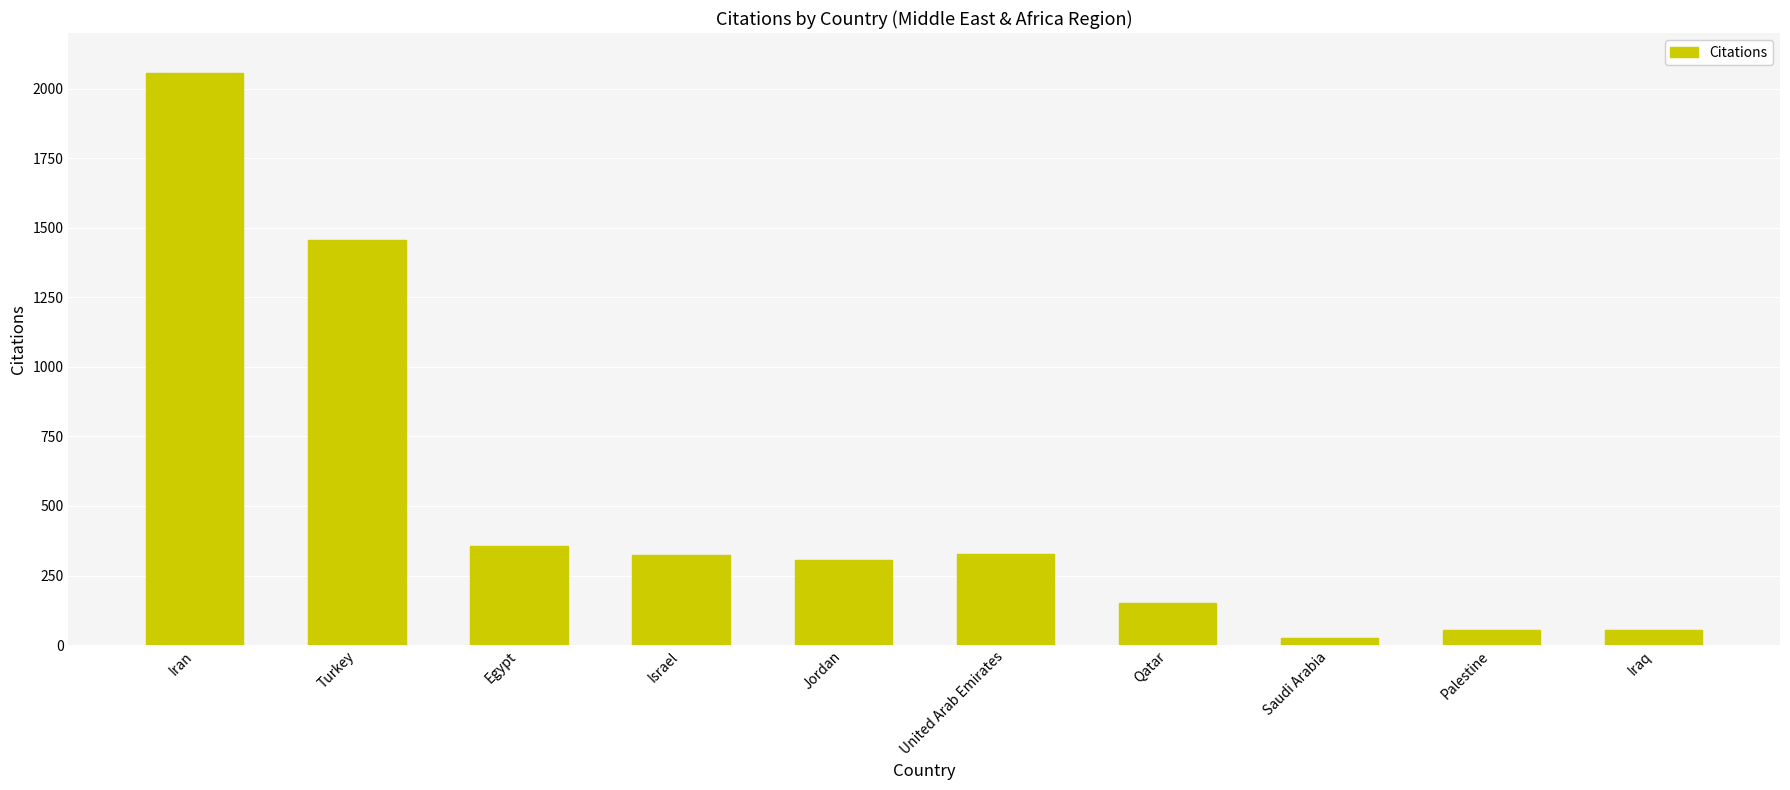

At which label is the value closest to 1040?

Turkey